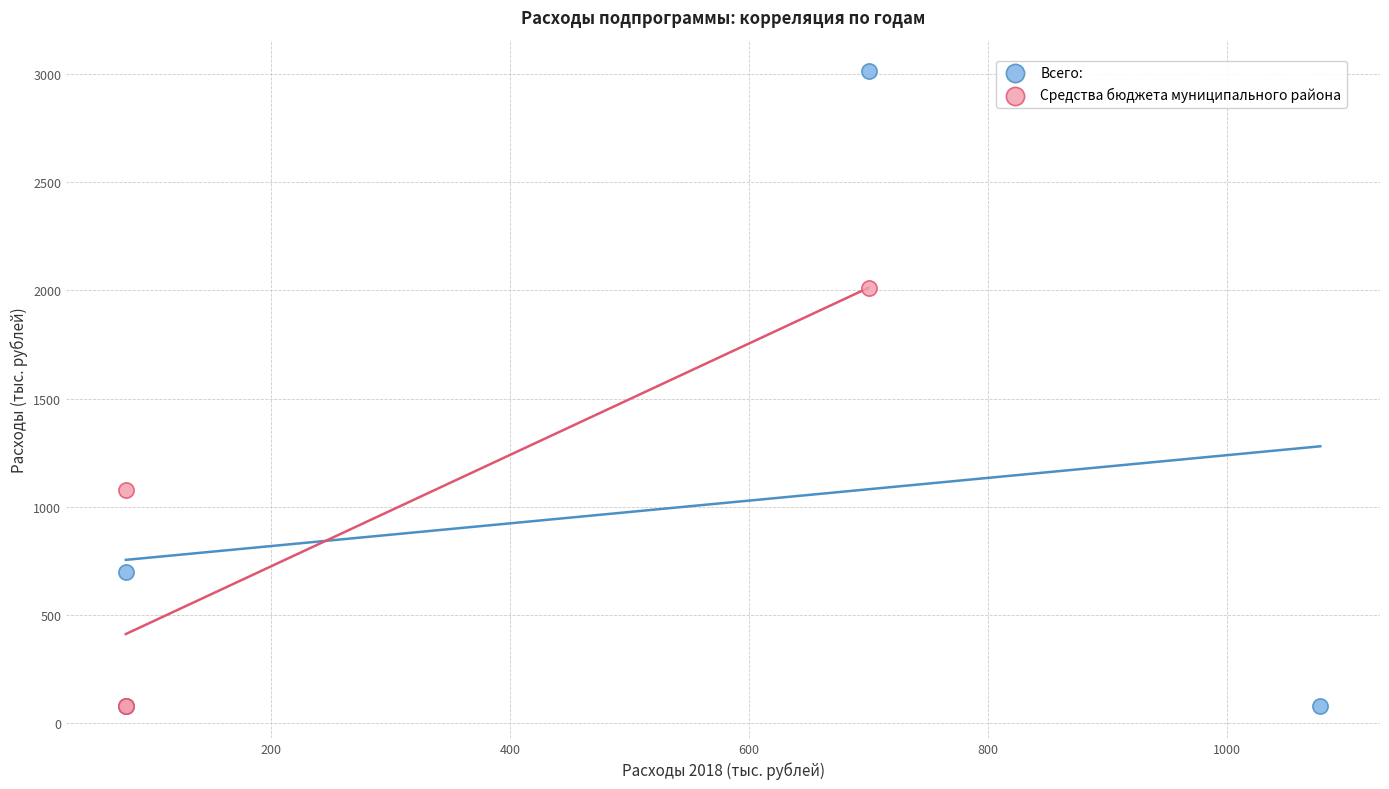

Which series contains the highest Y value?

Всего: